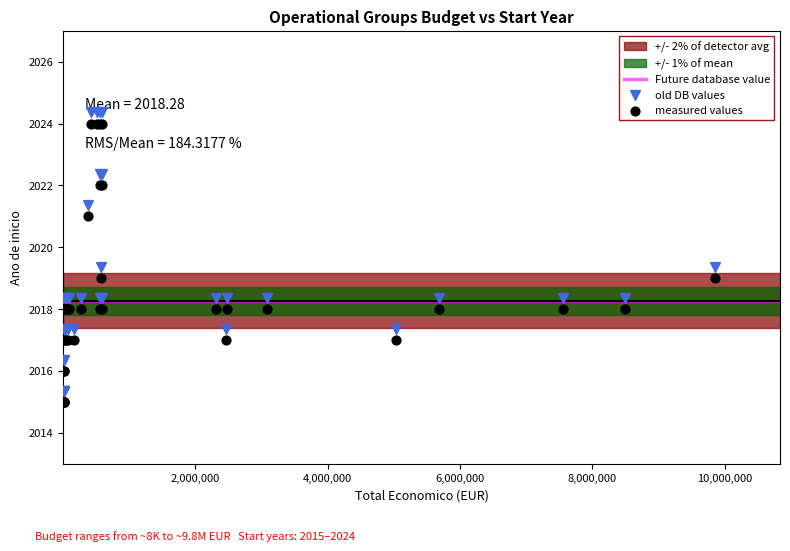

What is the X range (max minus min) for the scatter plot?

9840932.0